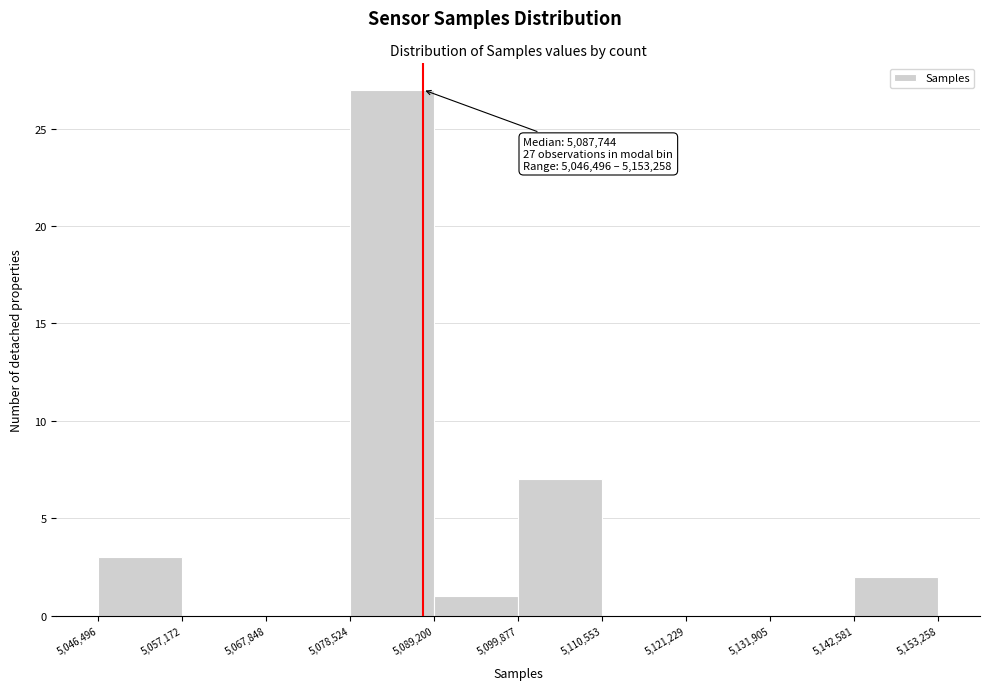

Over which range of the x-axis is the bar tallest?

5,078,524 to 5,089,200